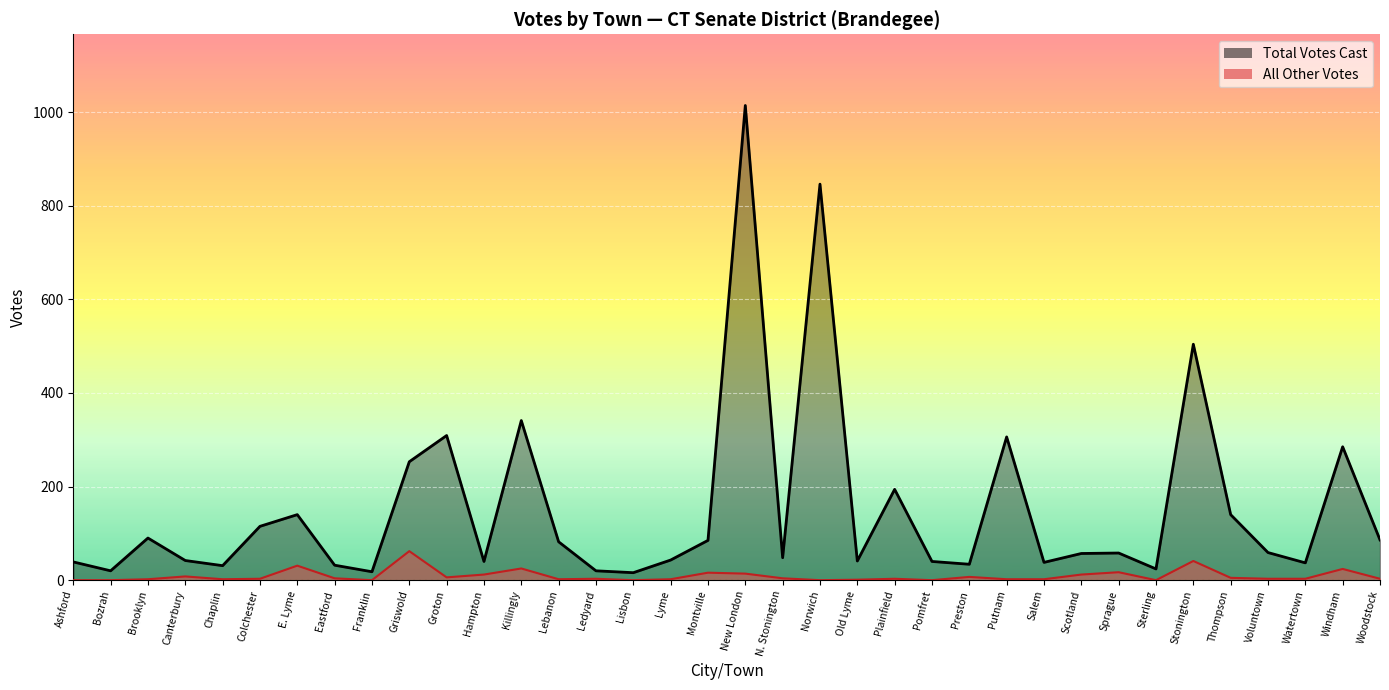

Which series has the largest total across all categories?

Total Votes Cast